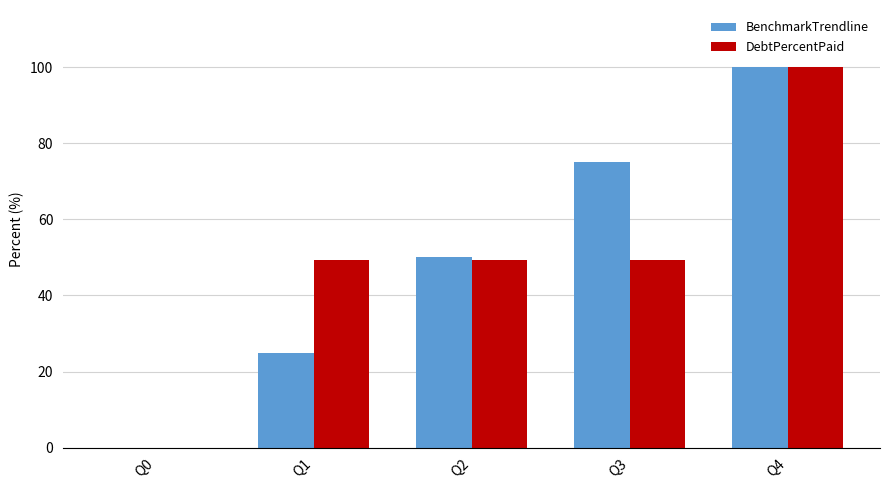

Is the value of DebtPercentPaid at Q3 greater than the value of BenchmarkTrendline at Q3?

No